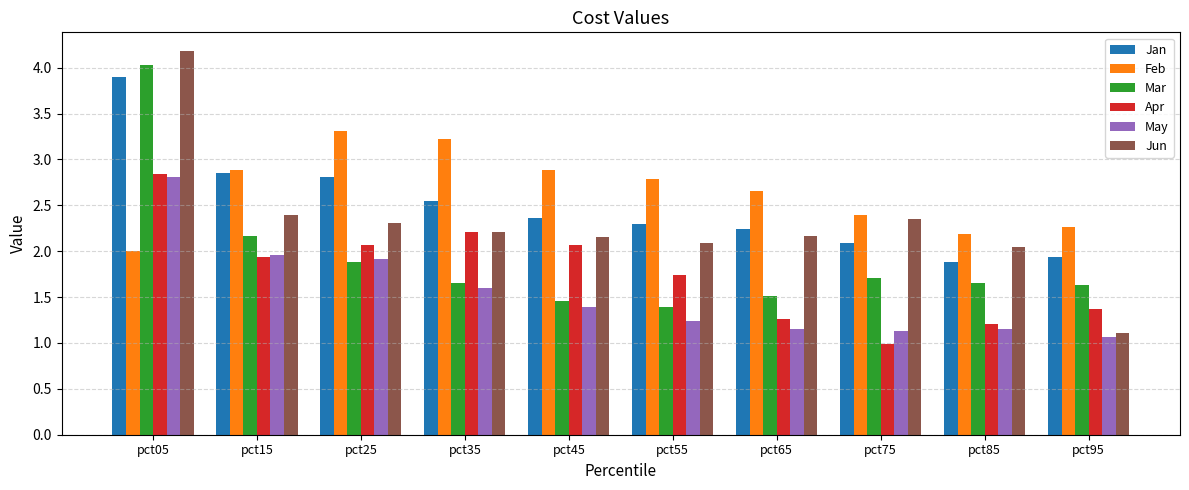

Between pct45 and pct85, which series saw the biggest shift?

Apr